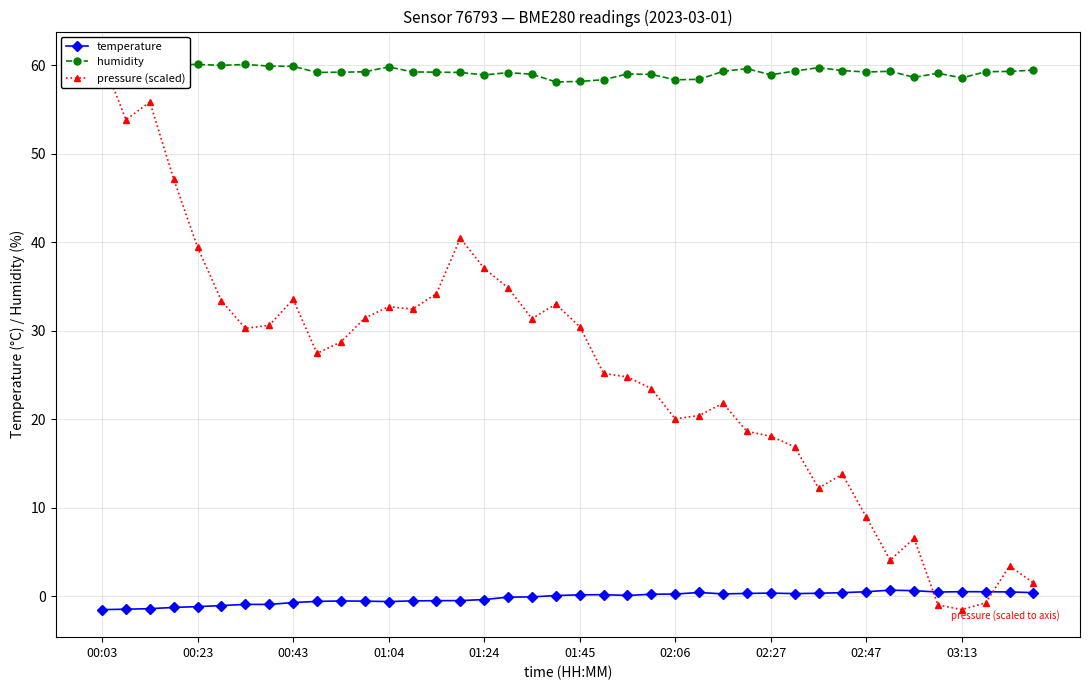

Is the value of humidity at 23 greater than the value of pressure (scaled) at 17?

Yes